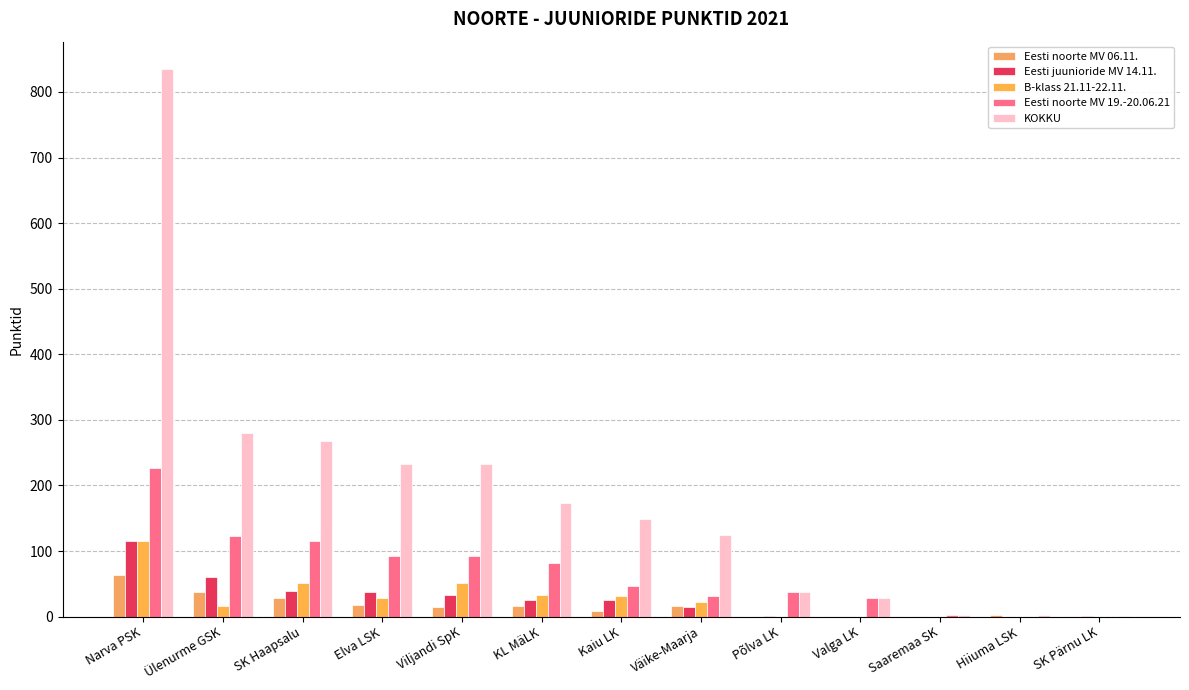

Where does the Eesti noorte MV 06.11. series first go above 14?

Narva PSK